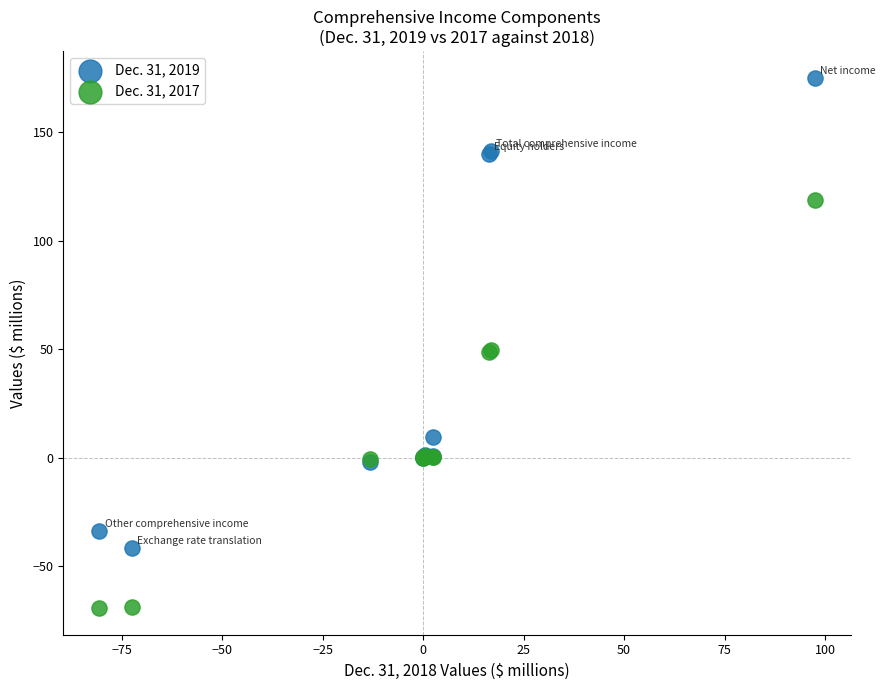

Which series reaches the minimum Y coordinate?

Dec. 31, 2017